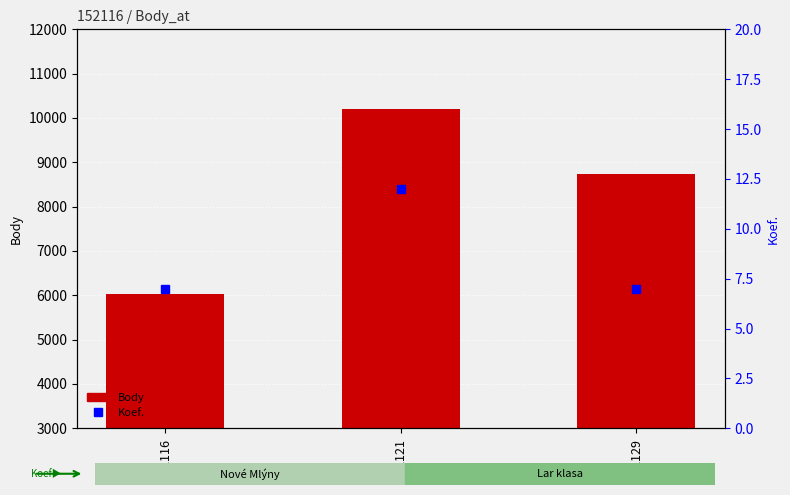

What is the sum of the Koef. values at 152116 and 152121?

19